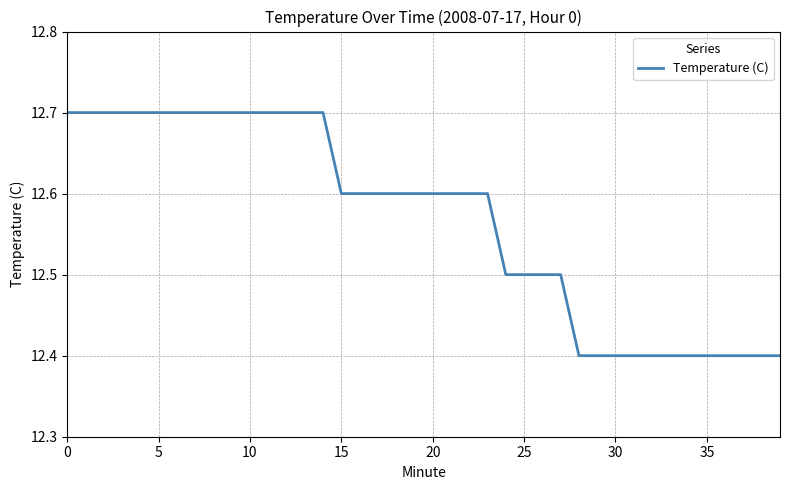

What is the minimum value shown in the chart?

12.4